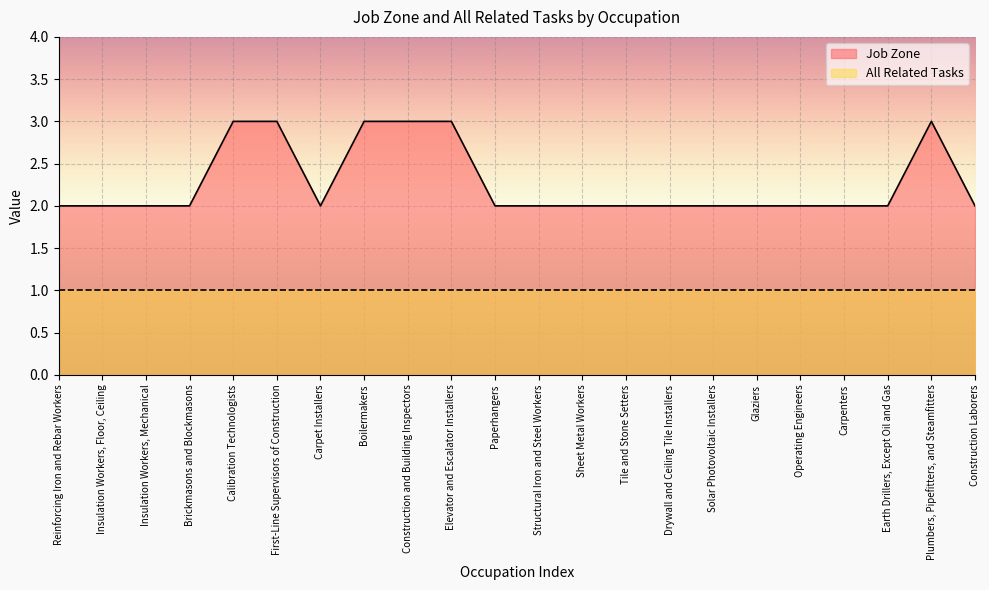

True or false: there are more than 1 points higher than both neighbors.

False